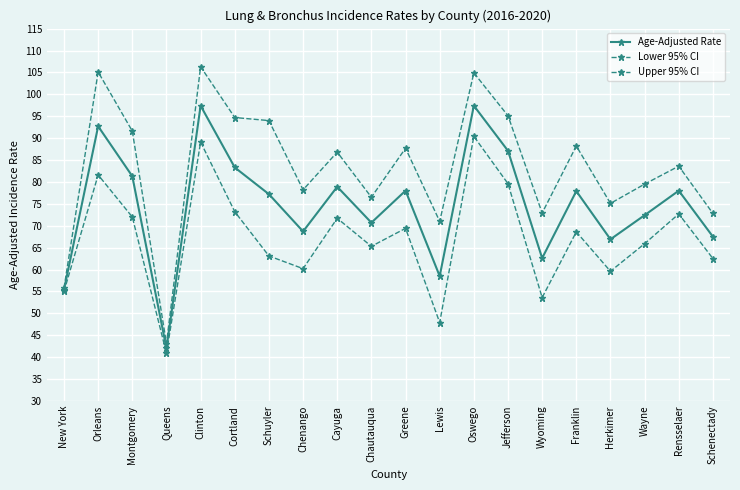

How many series are shown in this chart?

3